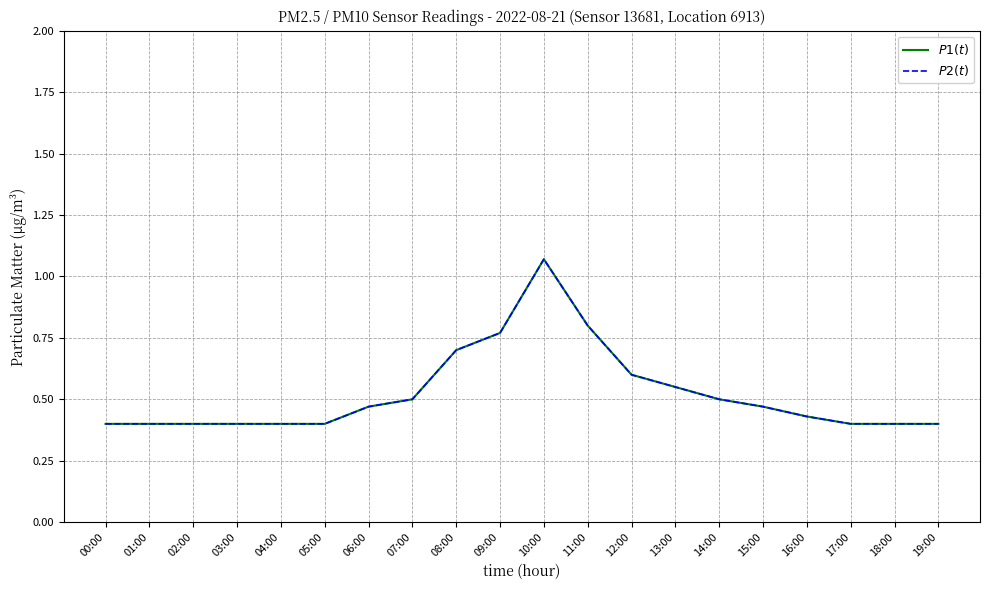

What is the label of the 8th point from the right?

12:00